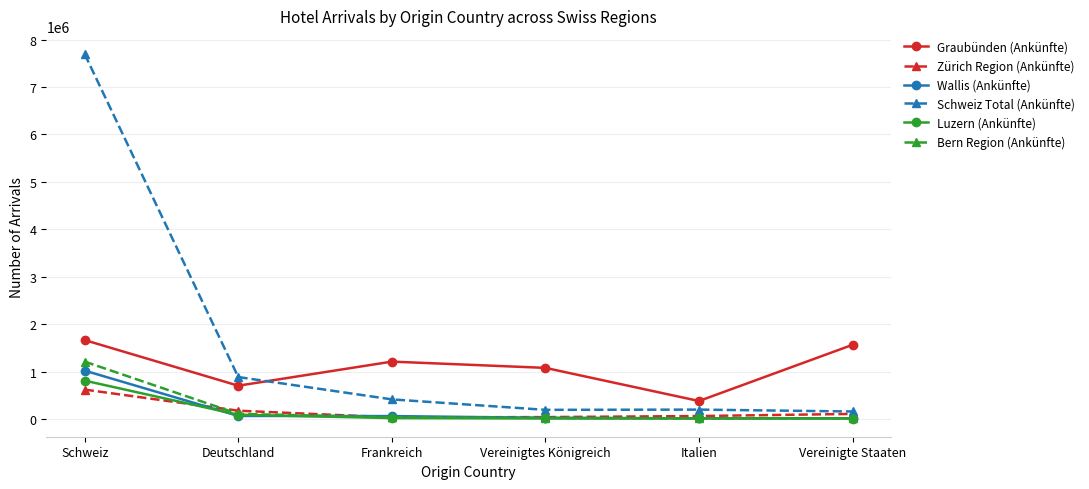

At which category does Schweiz Total (Ankünfte) reach its first local peak?

Italien